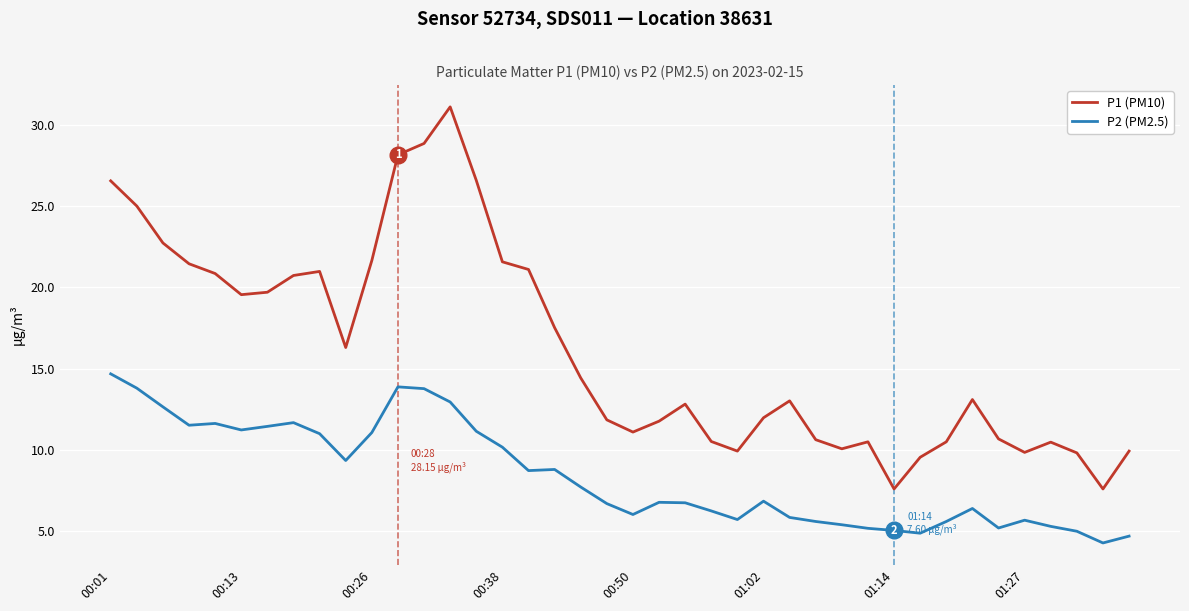

Which series has the largest range (max minus min)?

P1 (PM10)